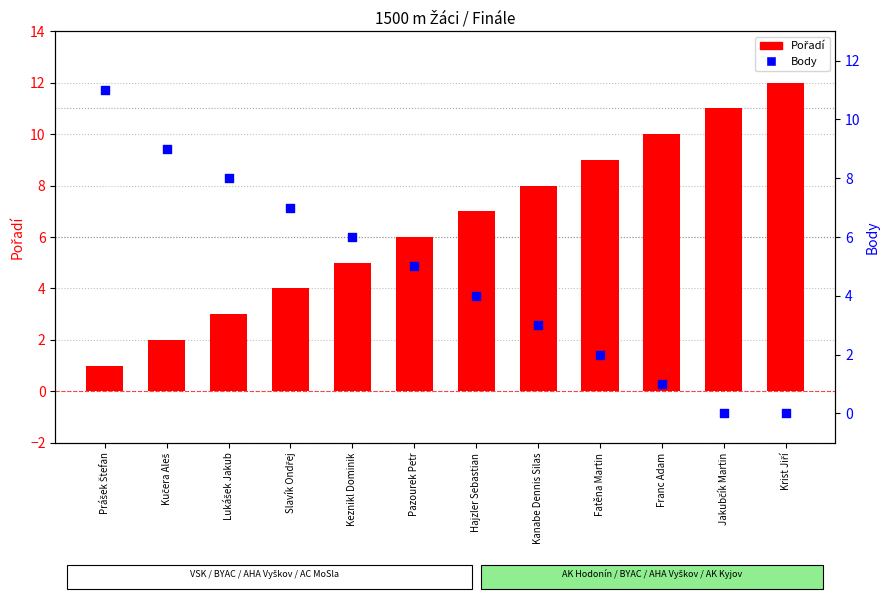

Which series has the widest spread of Y values?

Pořadí